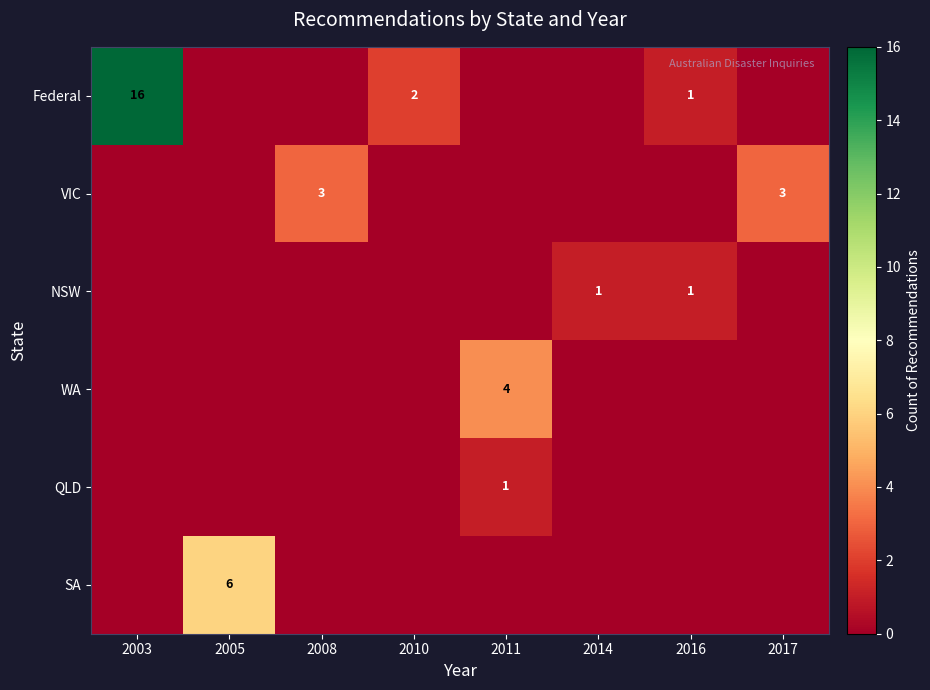

The Federal series shows 1 at 2010. True or false?

False